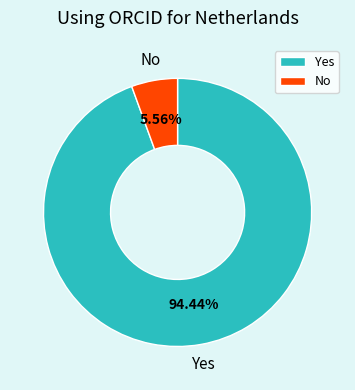

Which slice represents more than half of the pie?

Yes